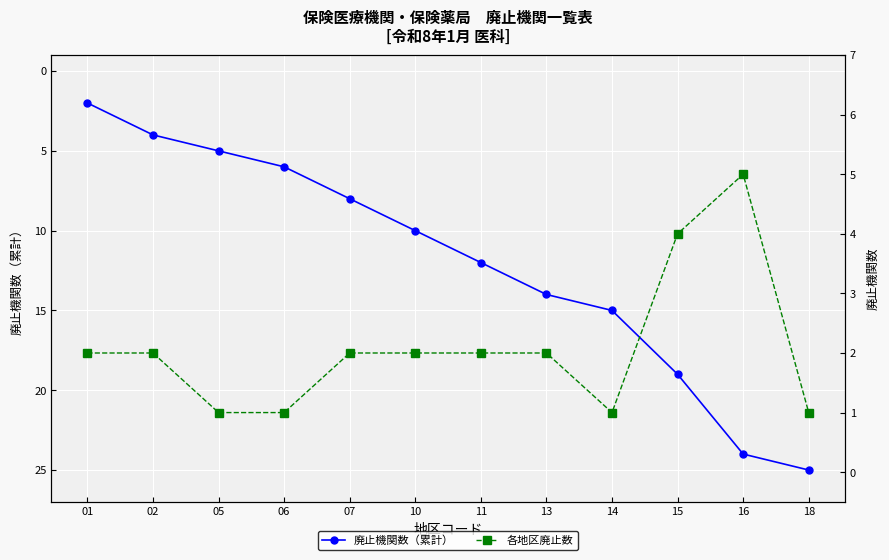

Where does the 廃止機関数（累計） series first go above 12?

13